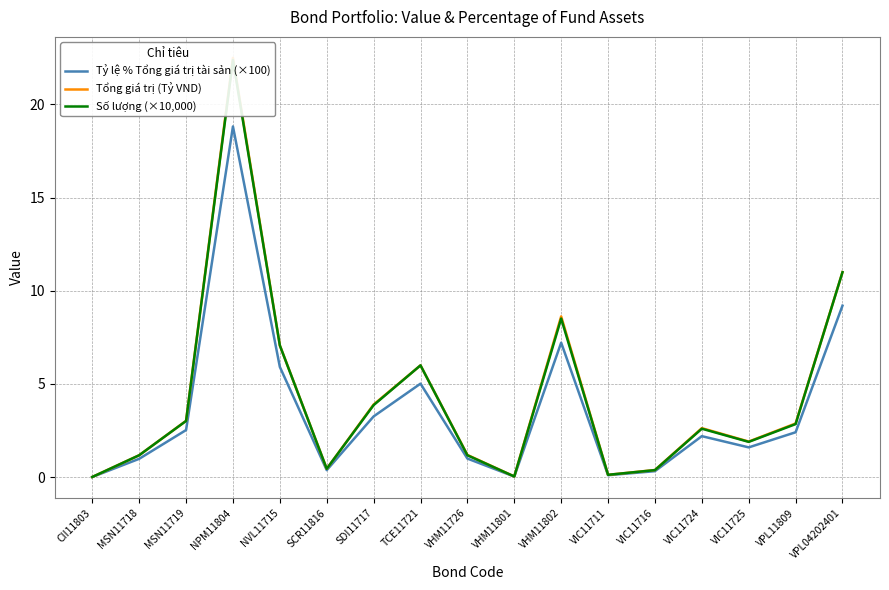

How many lines are shown in the chart?

3